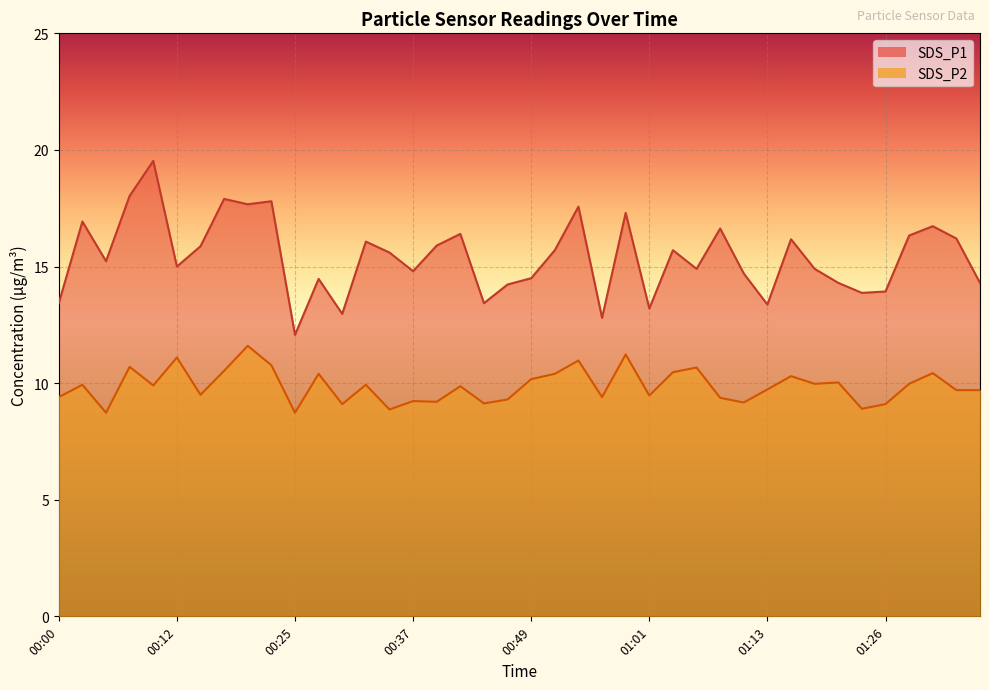

How many interior local peaks does the SDS_P1 series have?

13